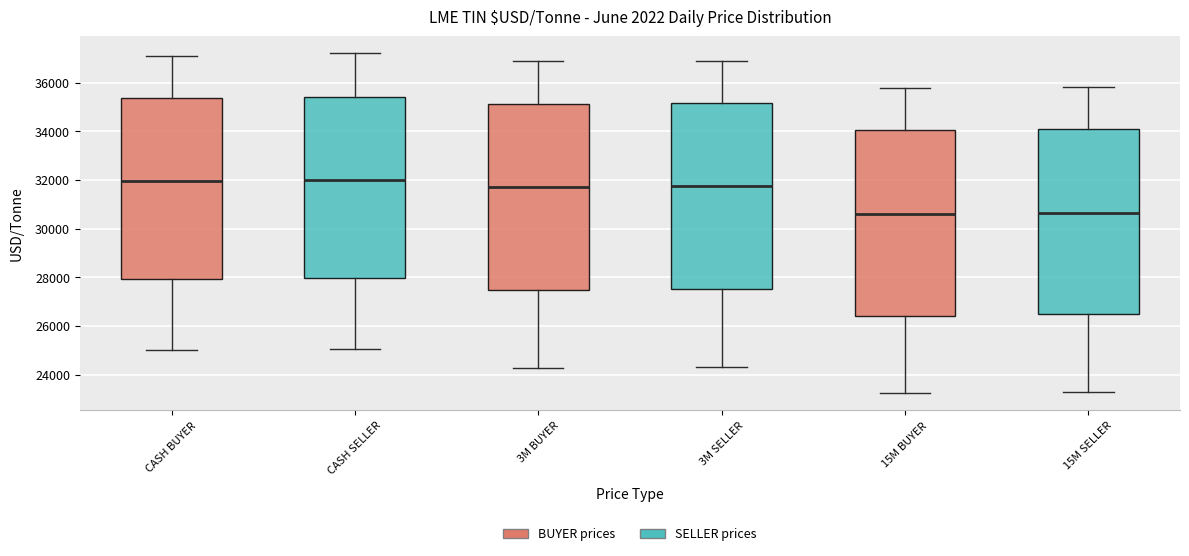

Where is the lower edge of the box for 3M BUYER on the y-axis? The values are not printed on the chart, so give them approximately, as read against the axis.

27400